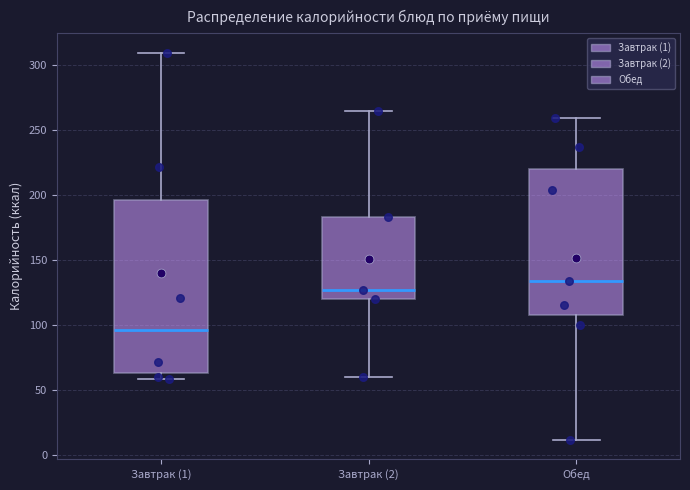

Which box is the tallest, from its lower edge to its upper edge?

Завтрак (1)